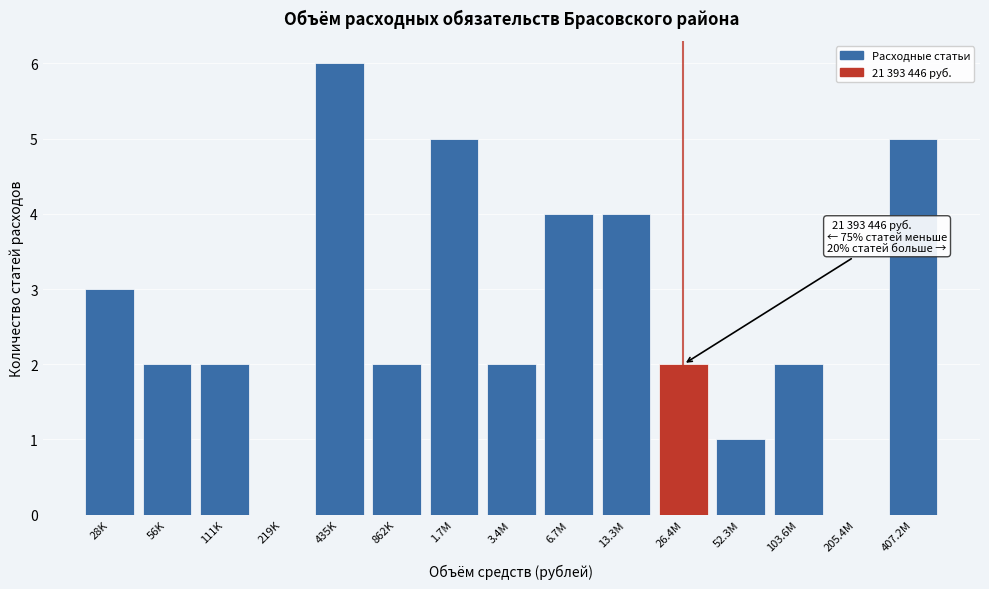

Reading left to right, extract all data points from this chart.

28K=3	56K=2	111K=2	219K=0	435K=6	862K=2	1.7M=5	3.4M=2	6.7M=4	13.3M=4	26.4M=2	52.3M=1	103.6M=2	205.4M=0	407.2M=5